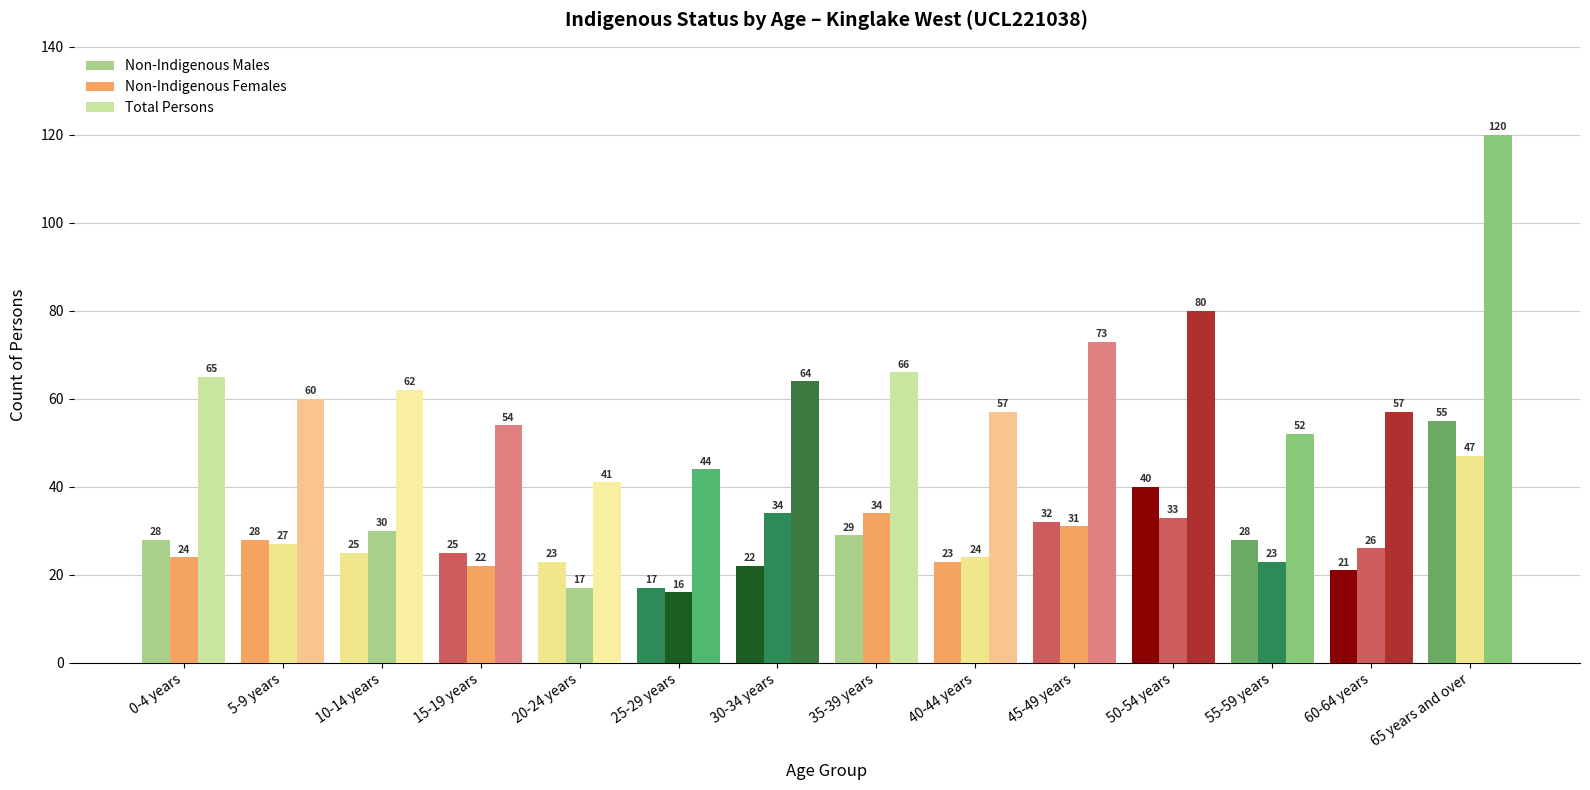

The Non-Indigenous Females series shows 24 at 40-44 years. True or false?

True